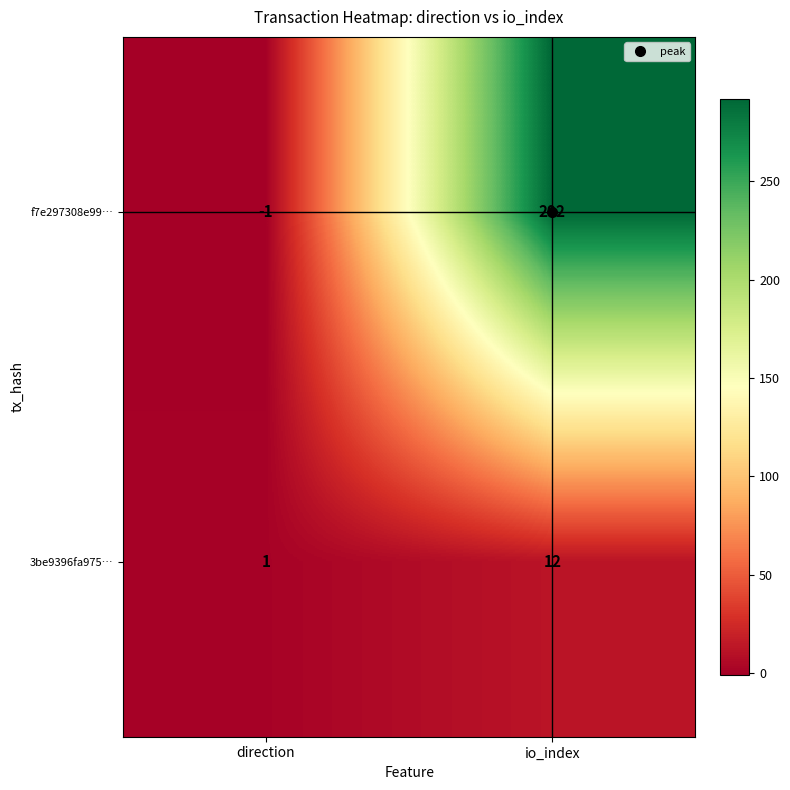

At which label is 3be9396fa975… closest to 6?

direction